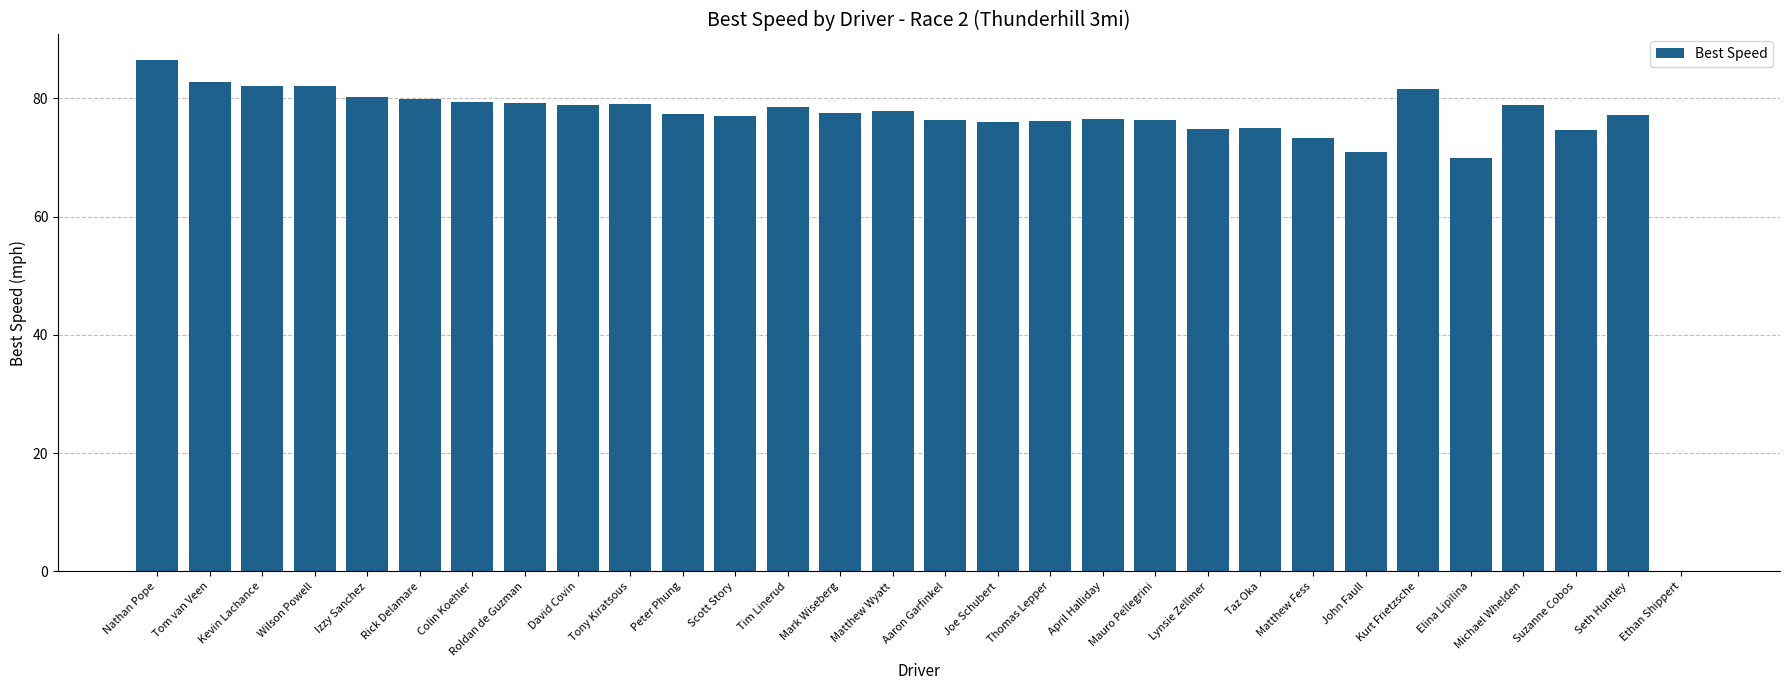

What is the sum of all values?

2255.4